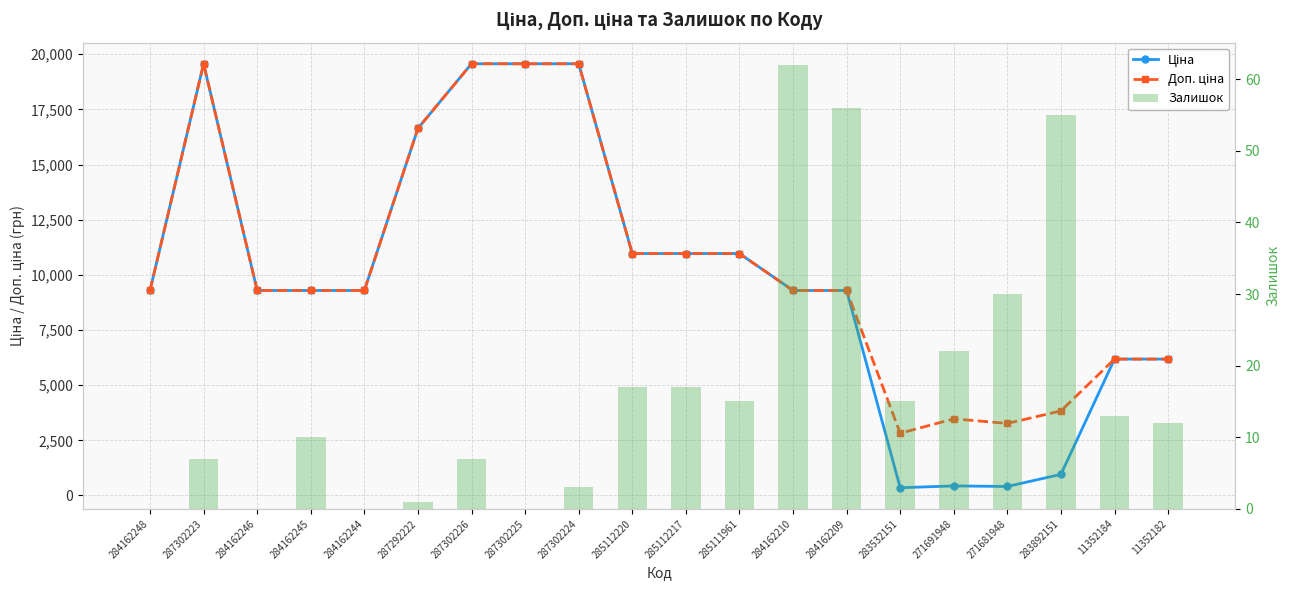

Is it true that Доп. ціна equals 16636.8 at 287292222?

True